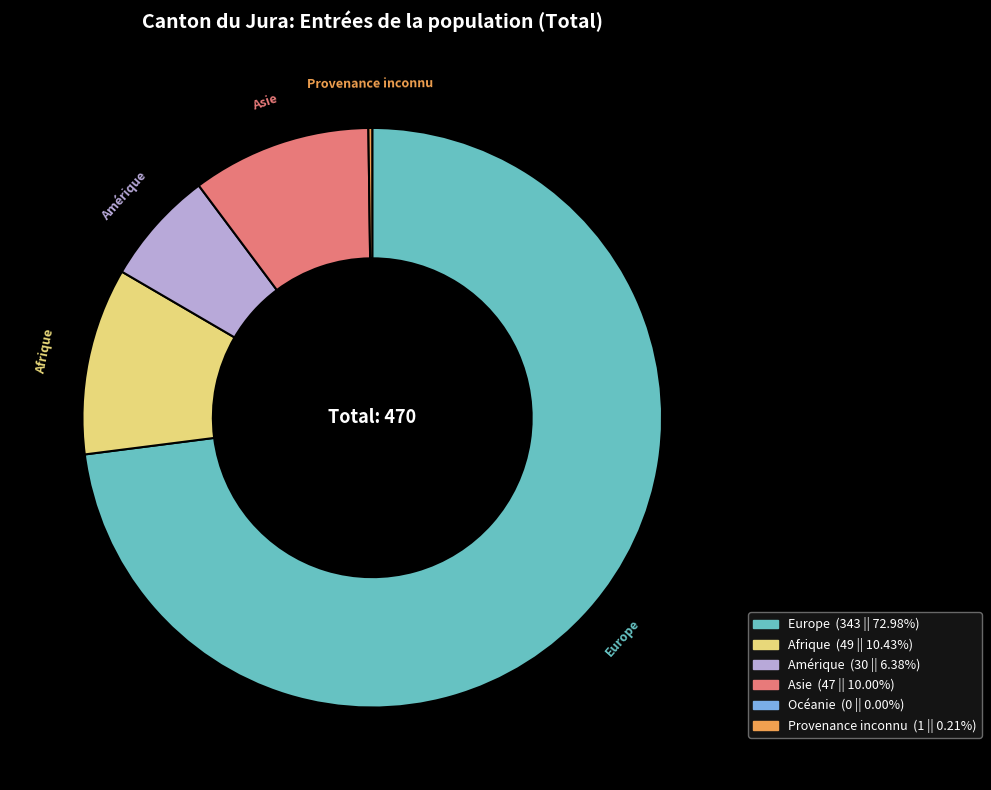

Is there a majority slice in this chart?

Yes